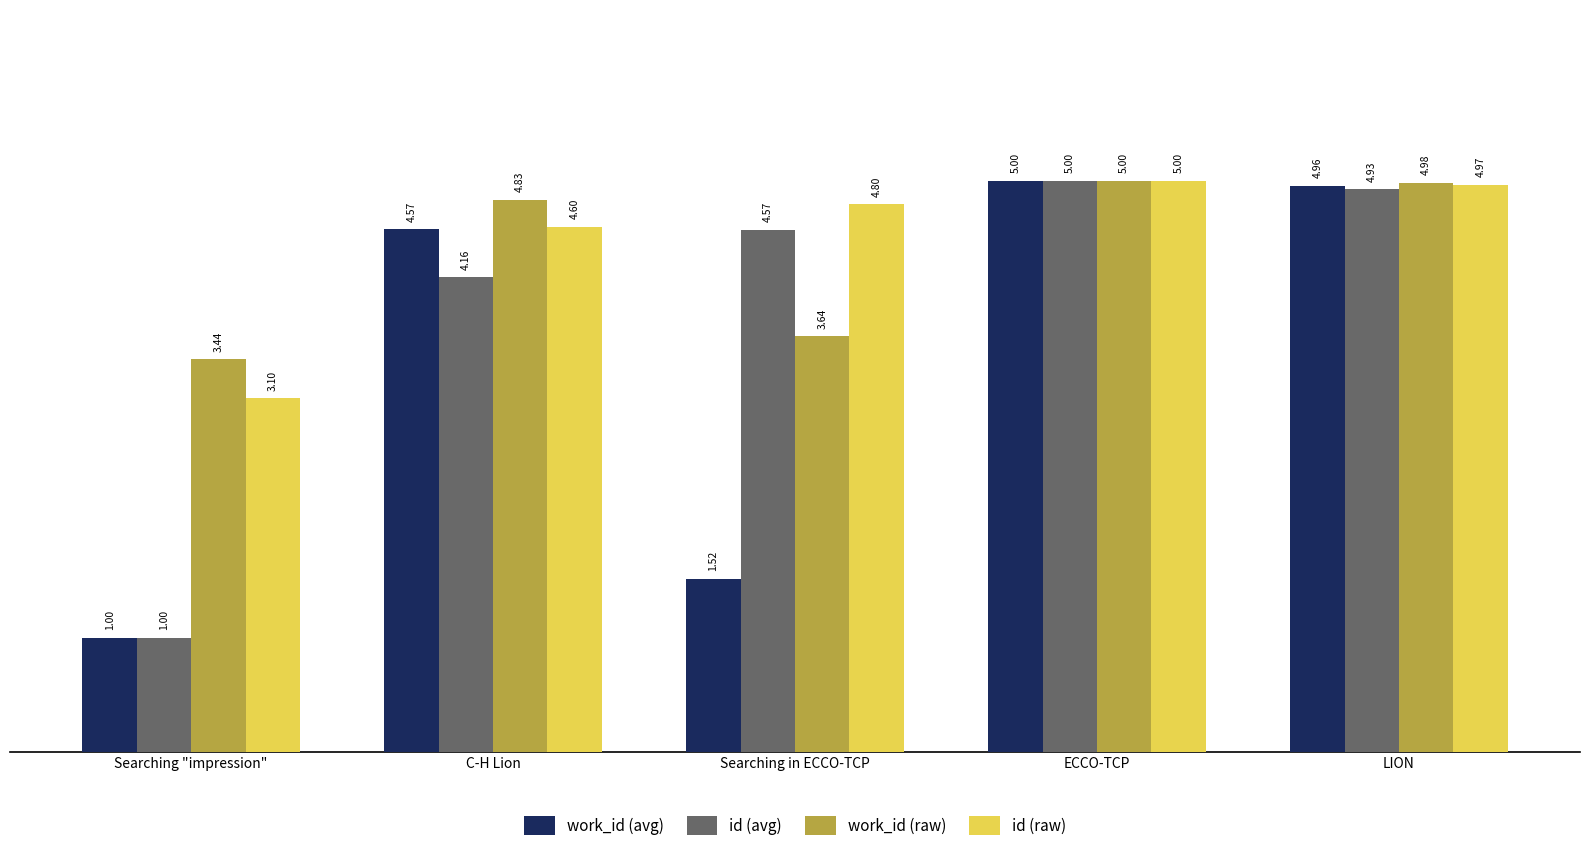

At which category does the chart reach its minimum across all series?

Searching "impression"